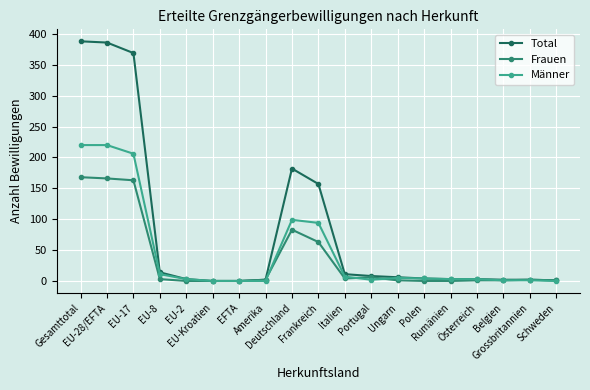

What is the value of the Männer point at the 11th from the left?

7